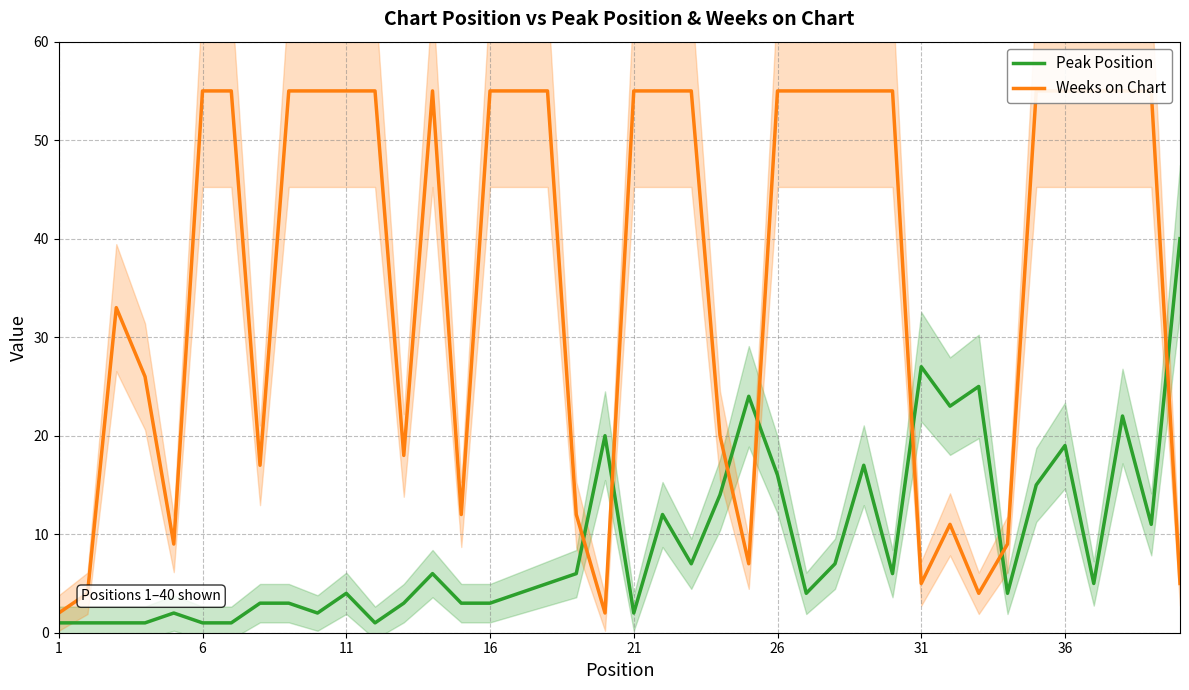

Which series has the widest spread of values?

Weeks on Chart